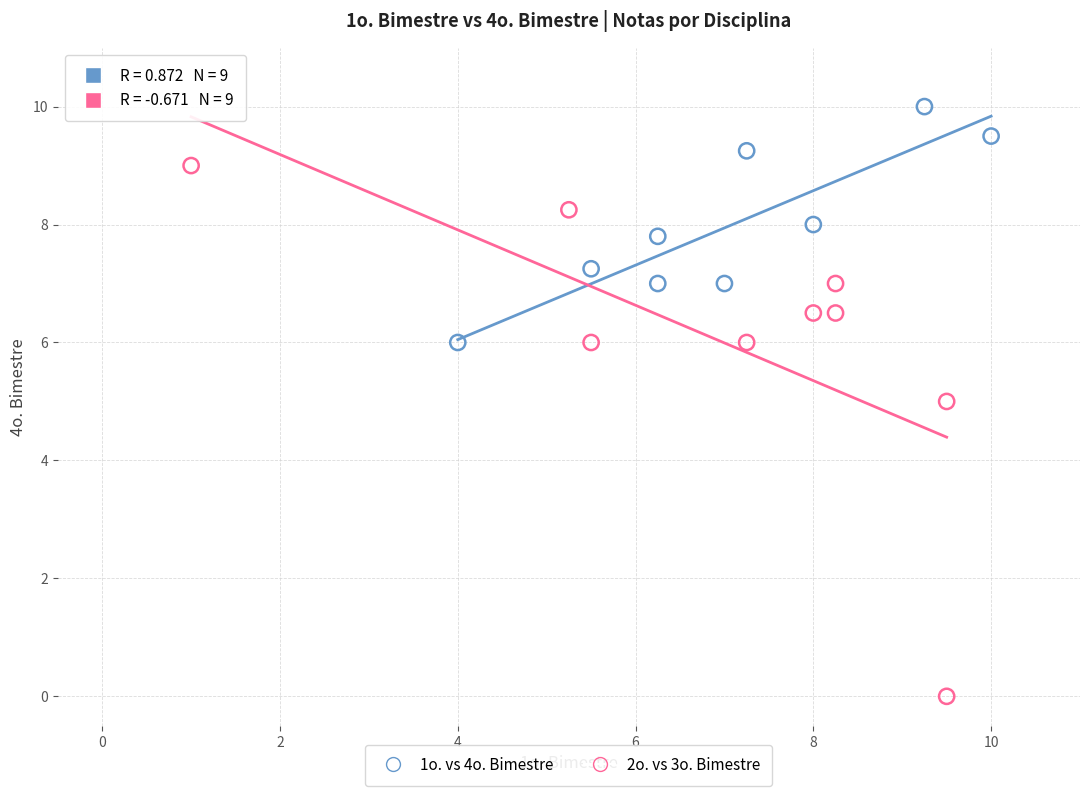

Which series has the widest spread of Y values?

2o. vs 3o. Bimestre